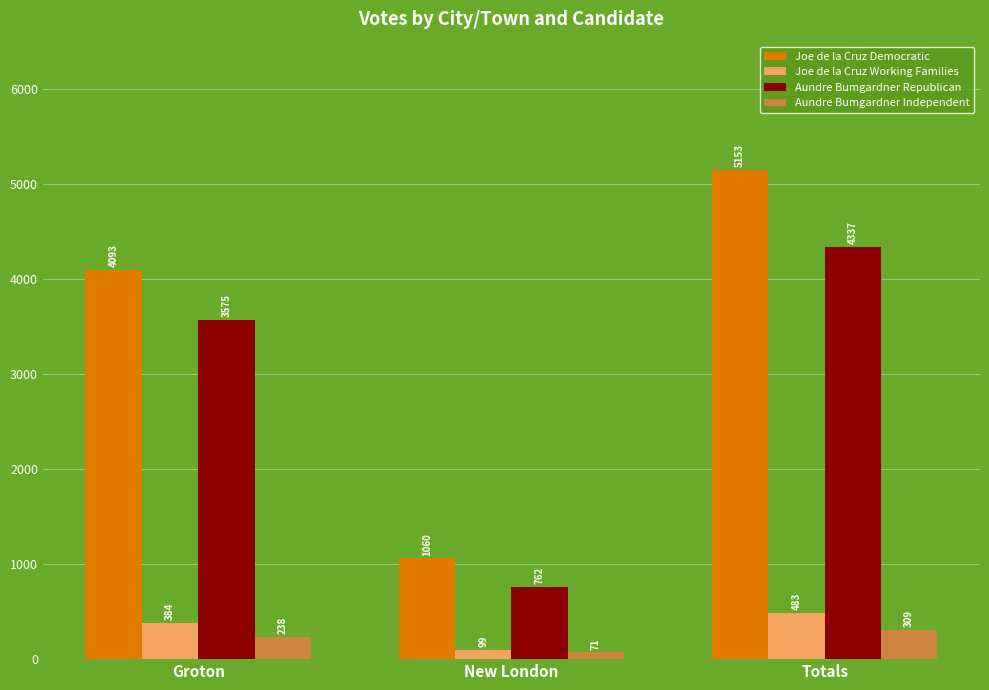

Count the Aundre Bumgardner Republican values in the range 762 to 4337.

3